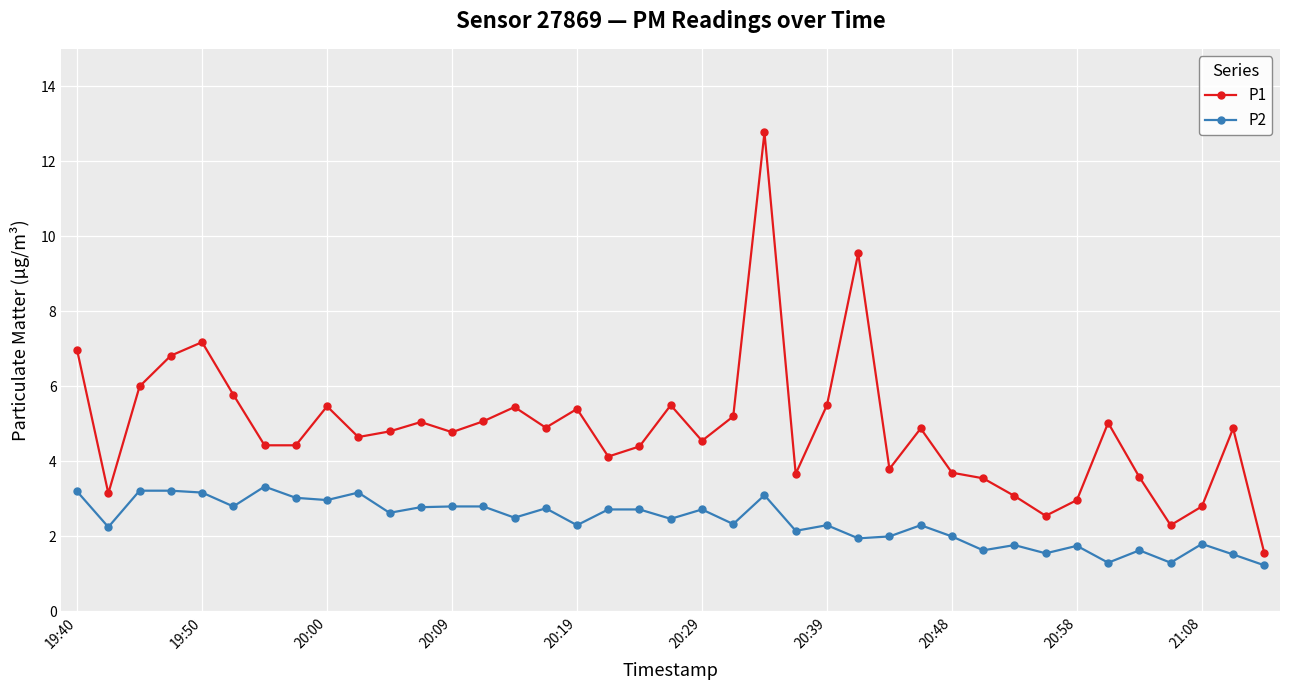

What is the sum of all P2 values?

93.2